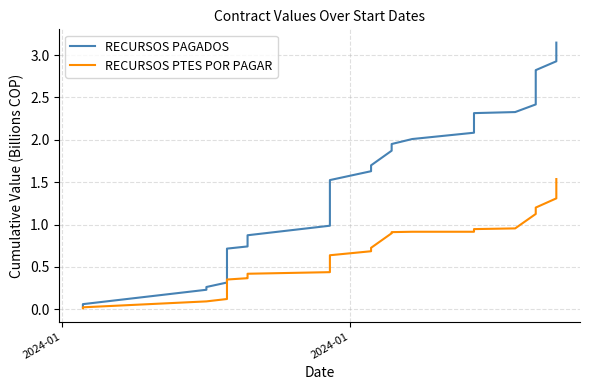

Which series has the largest total across all categories?

RECURSOS PAGADOS